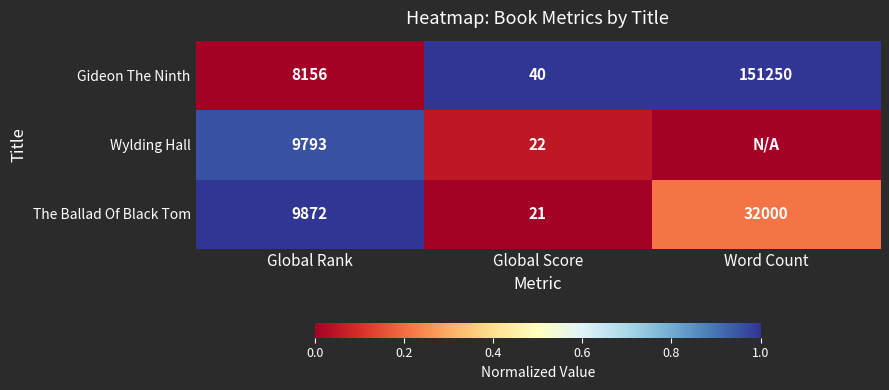

What is the lowest value of the Gideon The Ninth series?

40